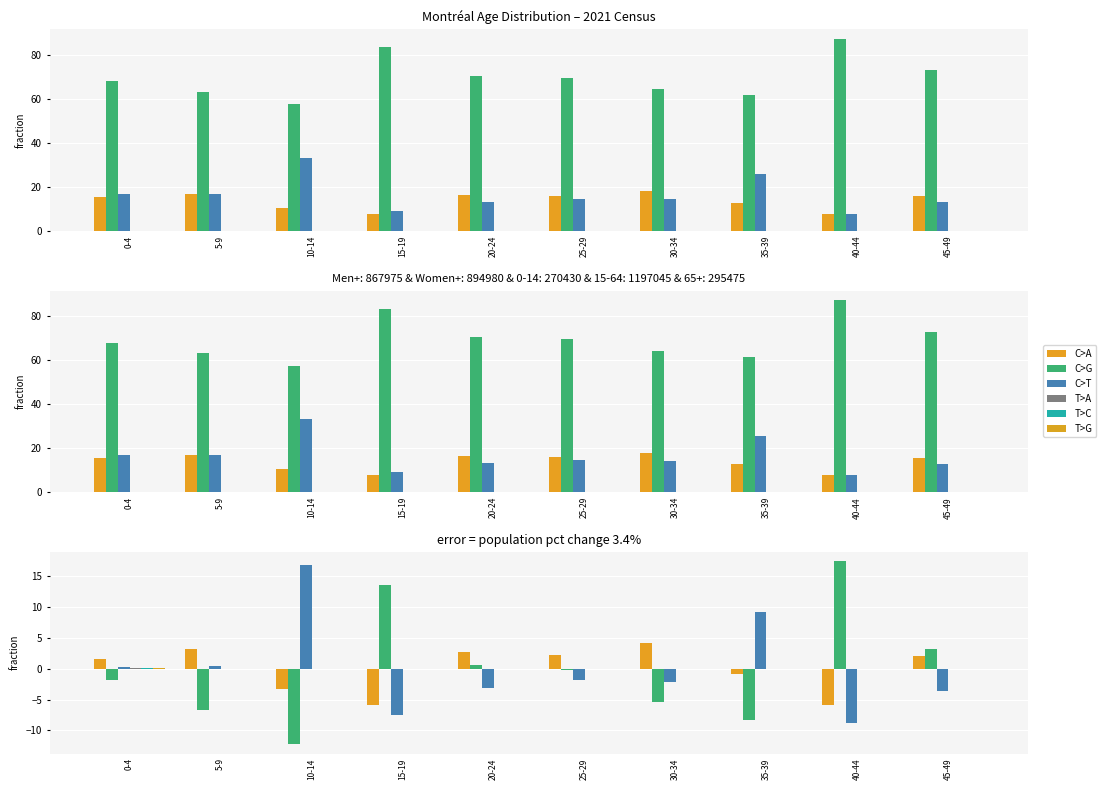

What is the total value across all series at 5-9?

-3.0